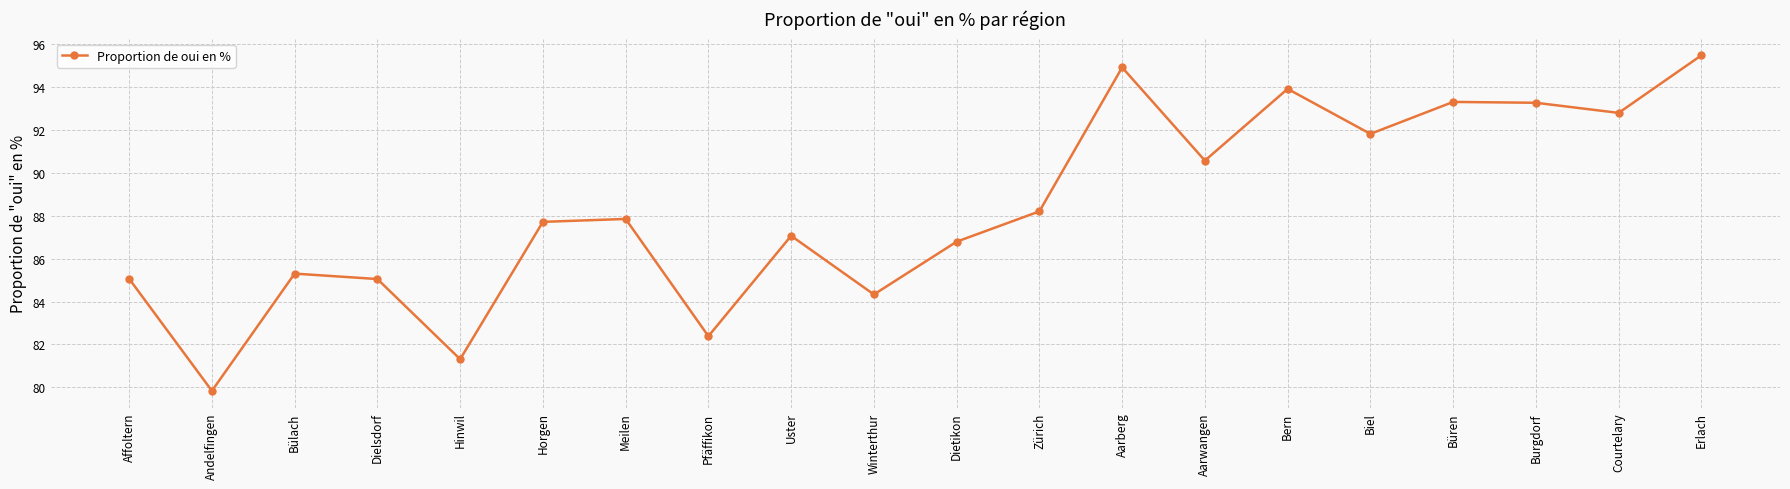

What is the sum of the values at Aarberg and Burgdorf?

188.1